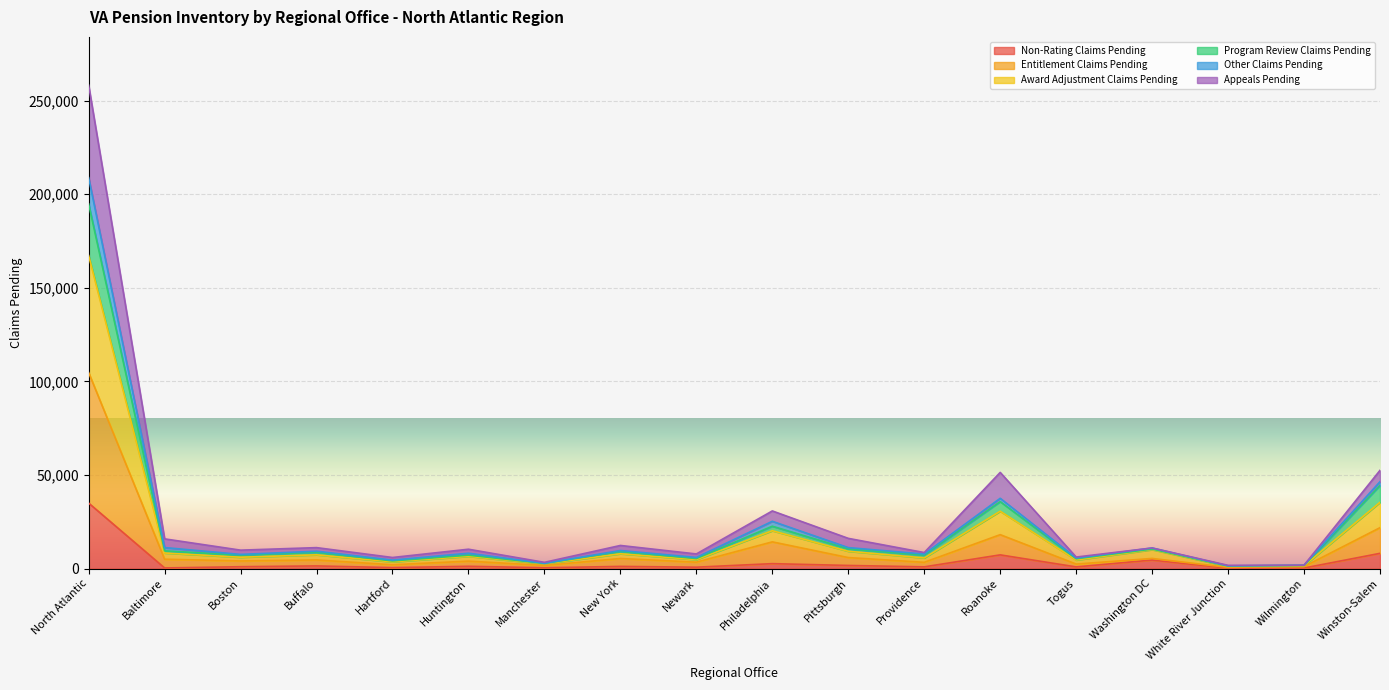

At which category is the sum across all series the highest?

North Atlantic